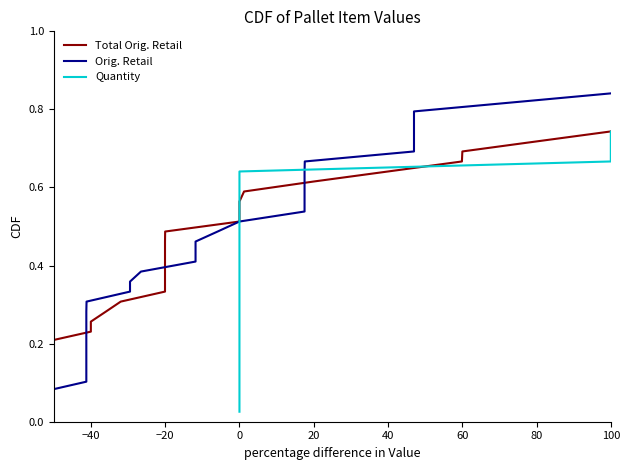

True or false: Total Orig. Retail has more than 1 interior local peaks.

False